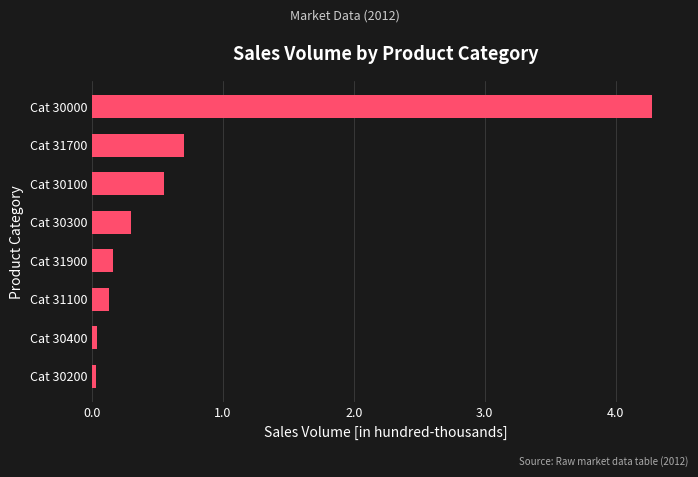

What is the difference between the maximum and minimum values?

424918